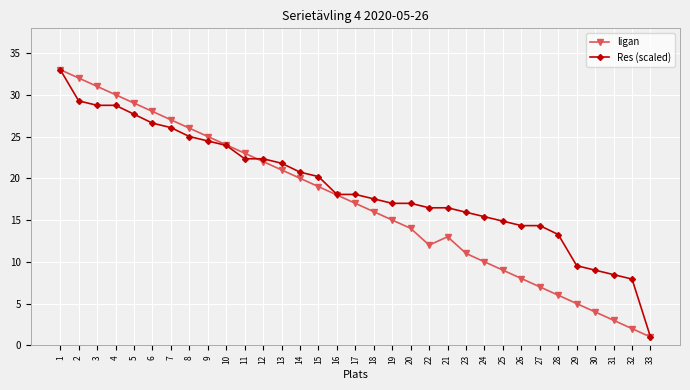

What value does the Res (scaled) series have at 33?

1.0